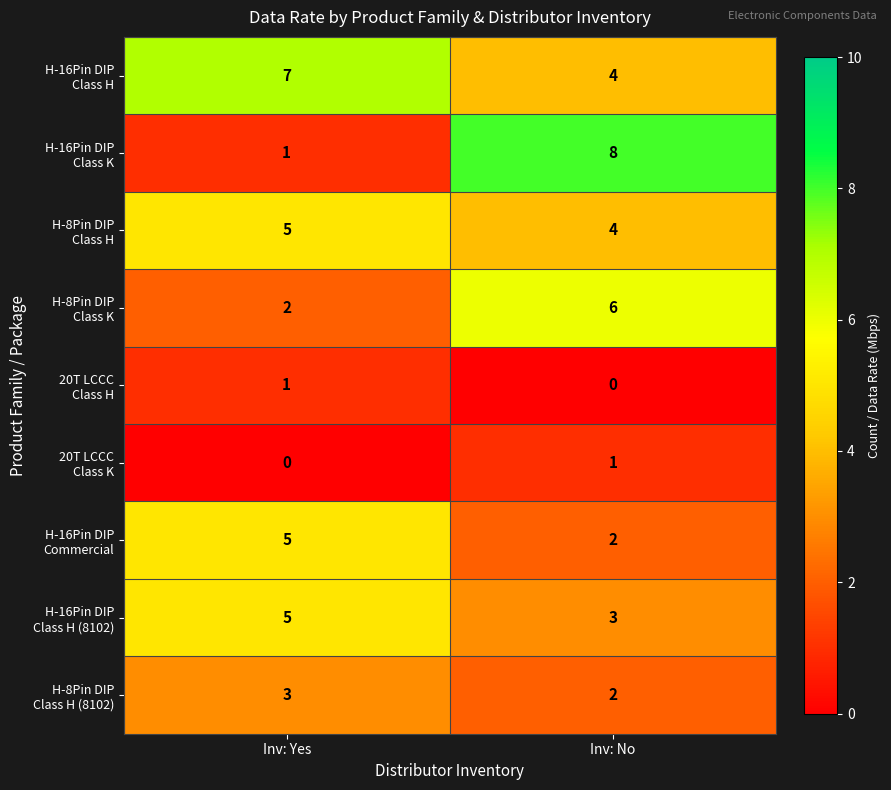

What is the total value across all series at Inv: Yes?

29